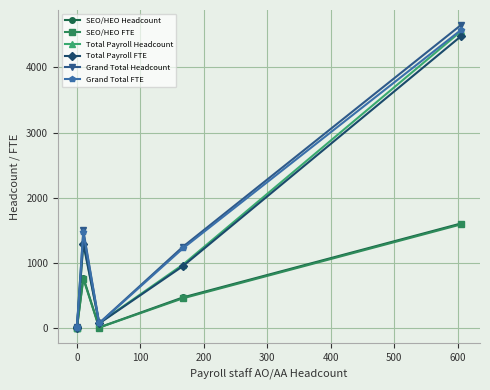

What is the maximum value shown in the chart?

4649.0